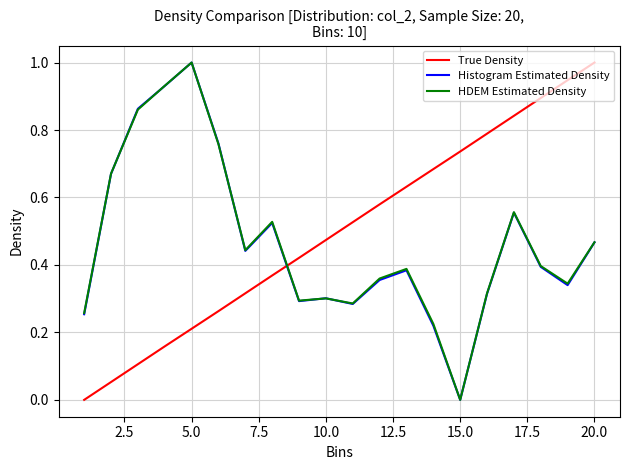

How many times do True Density and Histogram Estimated Density cross each other?

1